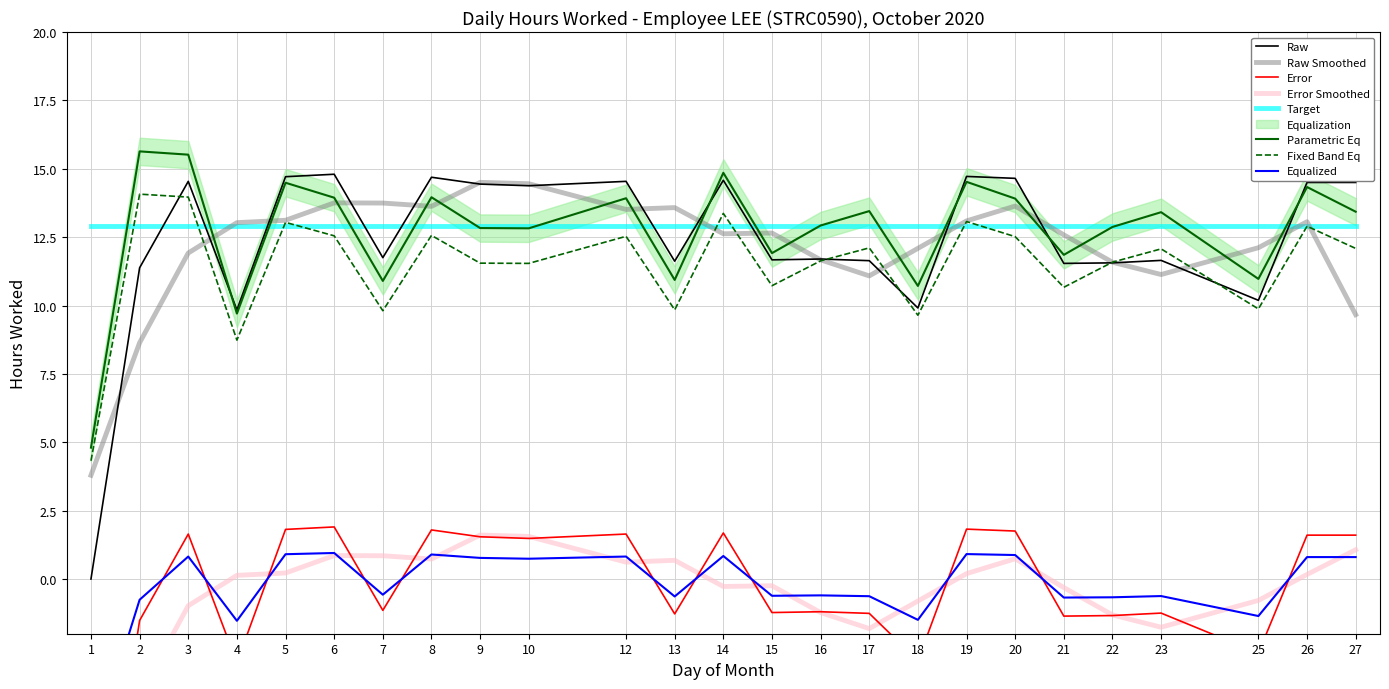

List the labels in order of value, largest first.

6, 19, 5, 8, 20, 14, 3, 12, 26, 27, 9, 10, 7, 16, 15, 23, 17, 13, 22, 21, 2, 25, 18, 4, 1